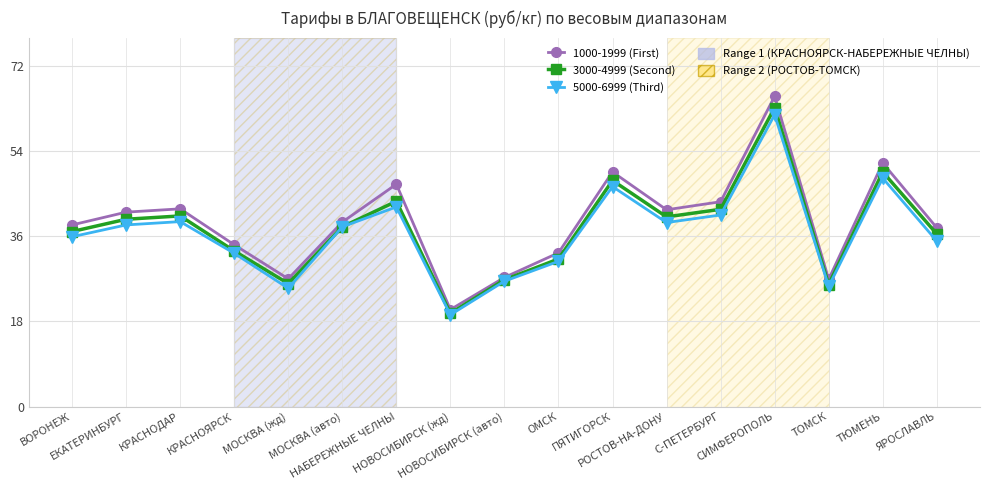

What is the total value across all series at ПЯТИГОРСК?

143.9